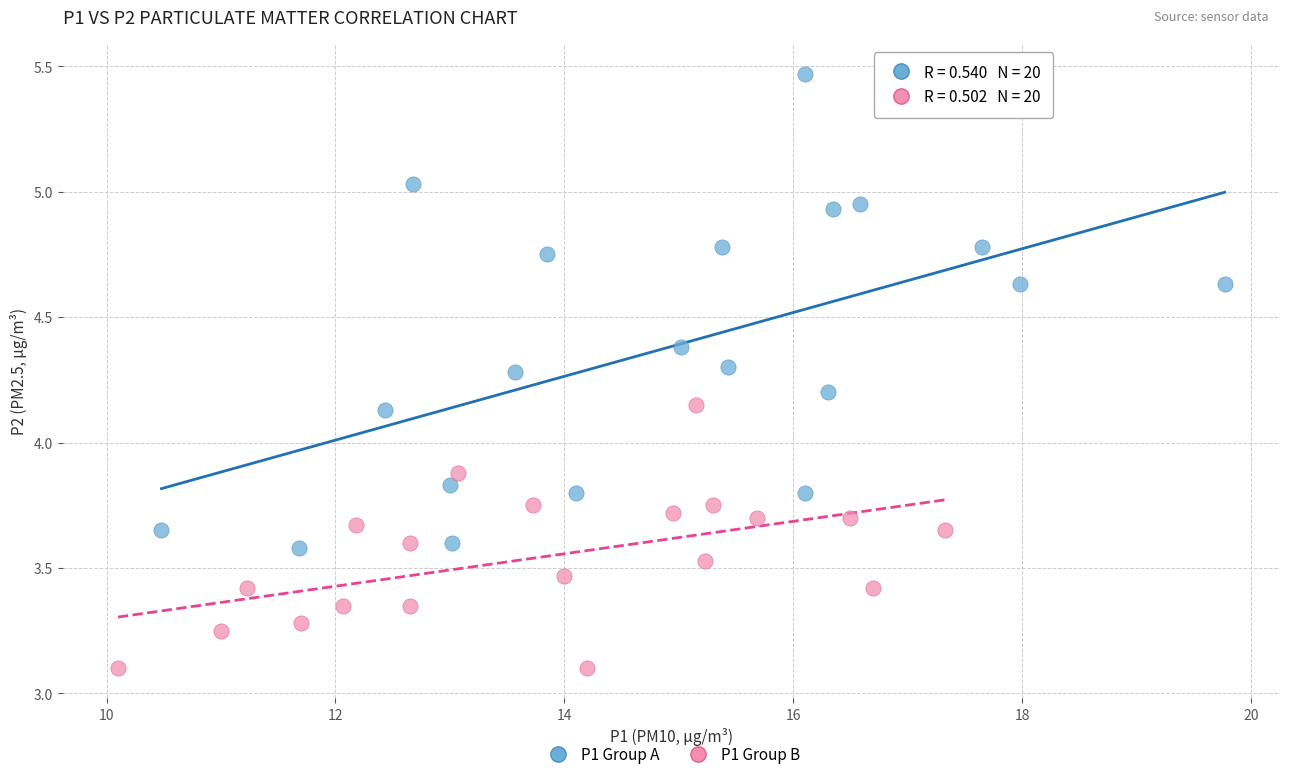

Which series contains the highest Y value?

P1 Group A